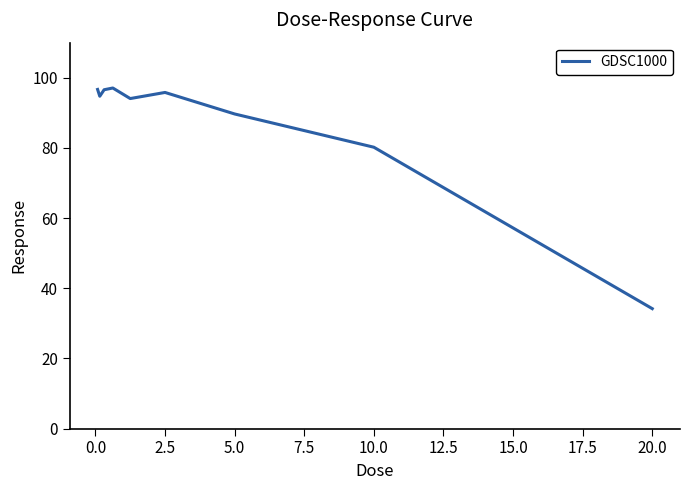

What is the maximum value shown in the chart?

97.1